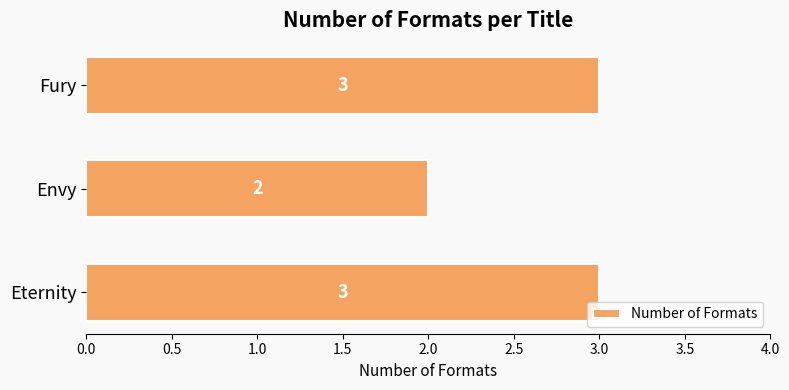

What is the sum of all values?

8